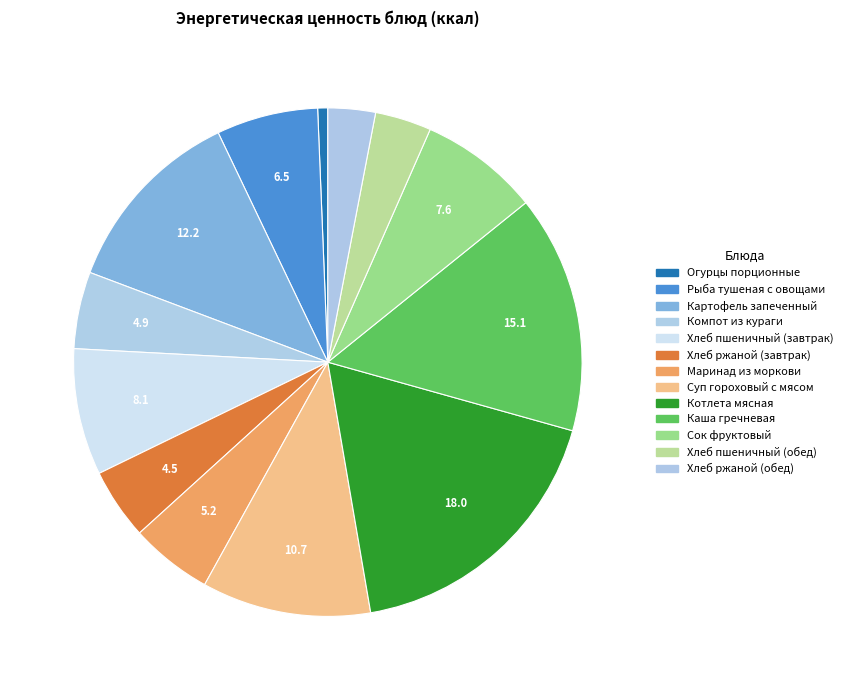

What percentage is NOT represented by Хлеб пшеничный (обед)?

96.4%